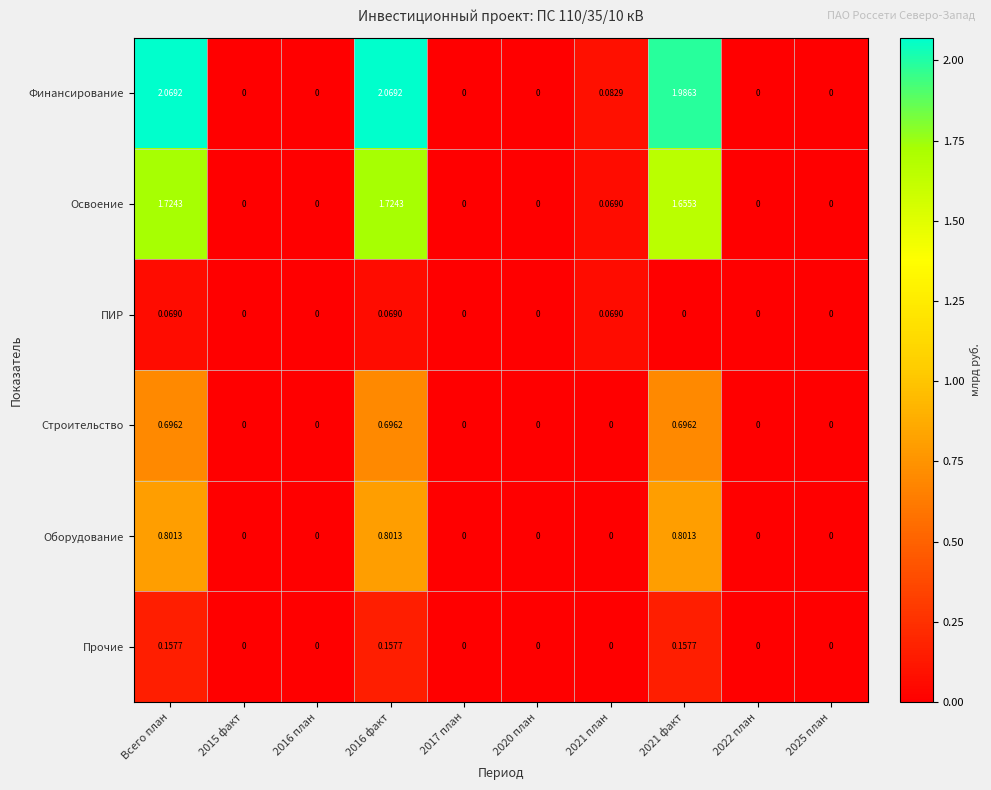

Which series has the largest range (max minus min)?

Финансирование